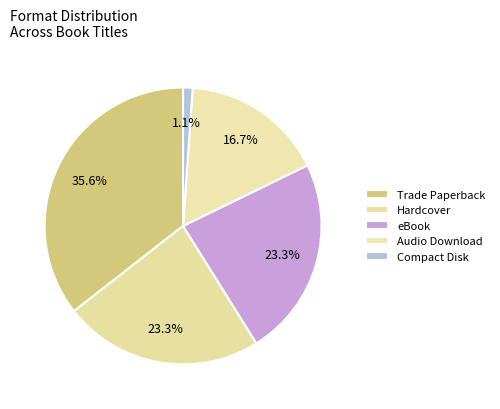

Is Audio Download the majority of the pie?

No